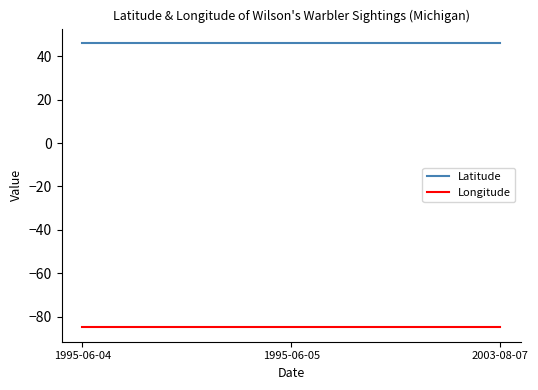

How many categories are shown in the chart?

3